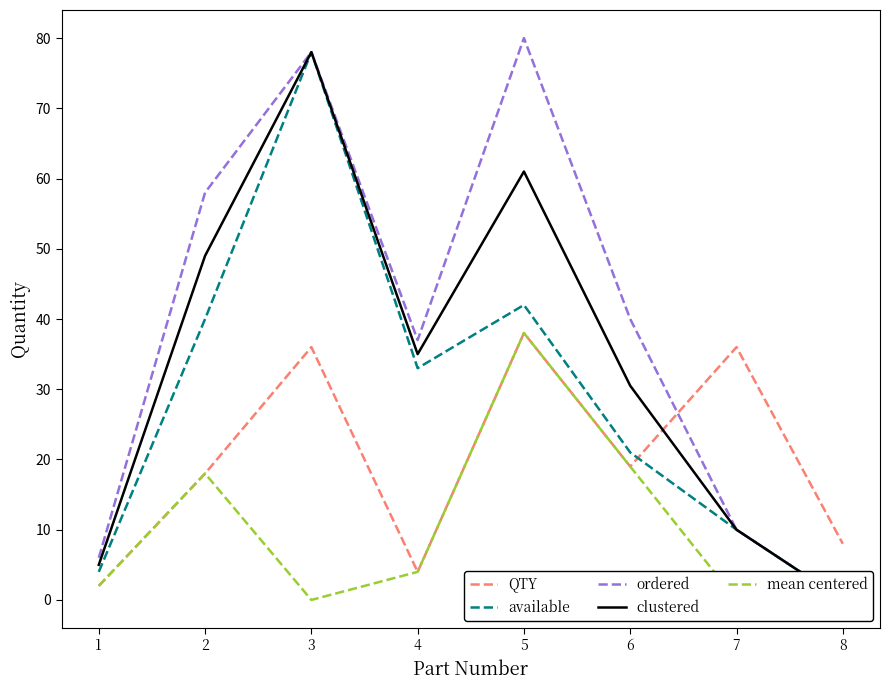

Which category has the lowest value in the available series?

8